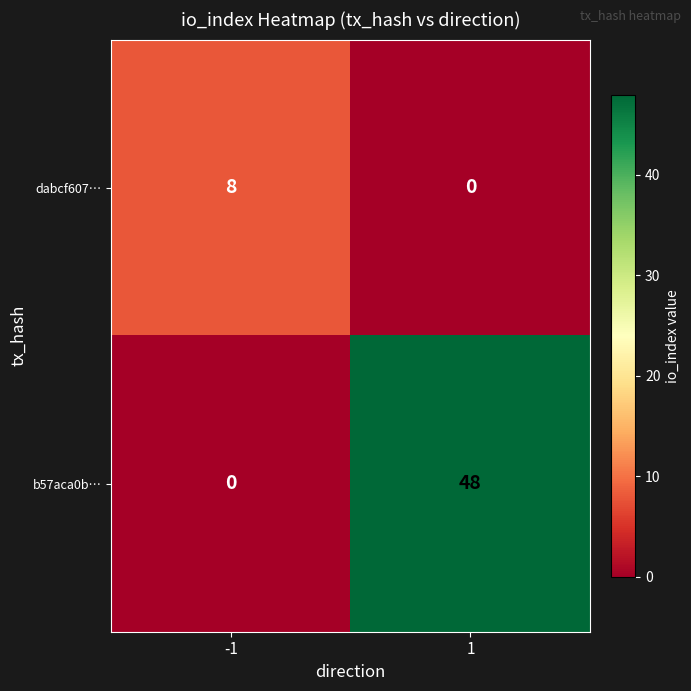

Reading right to left, what are all the values shown in this chart?

dabcf607…: 0	8
b57aca0b…: 48	0